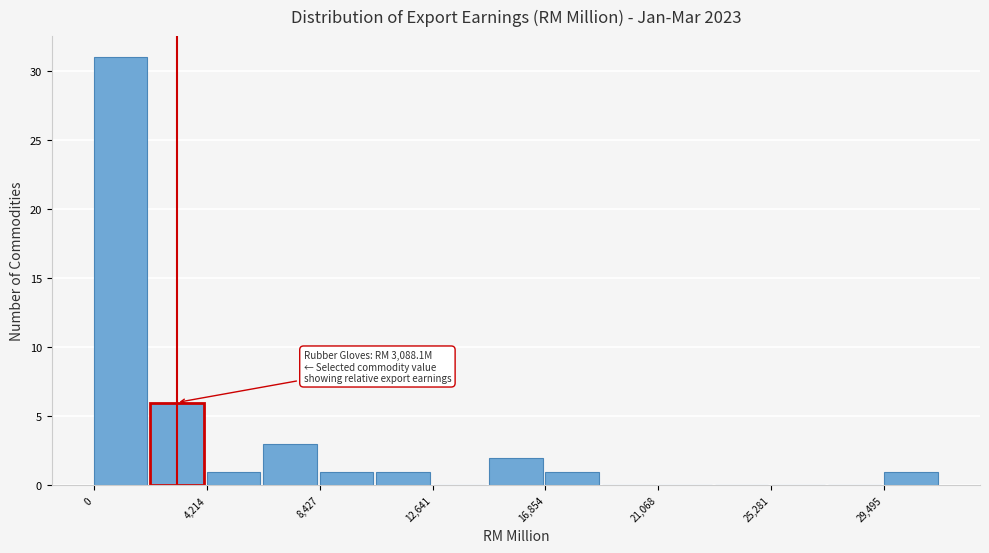

Over which range of the x-axis is the bar tallest?

0 to 2000